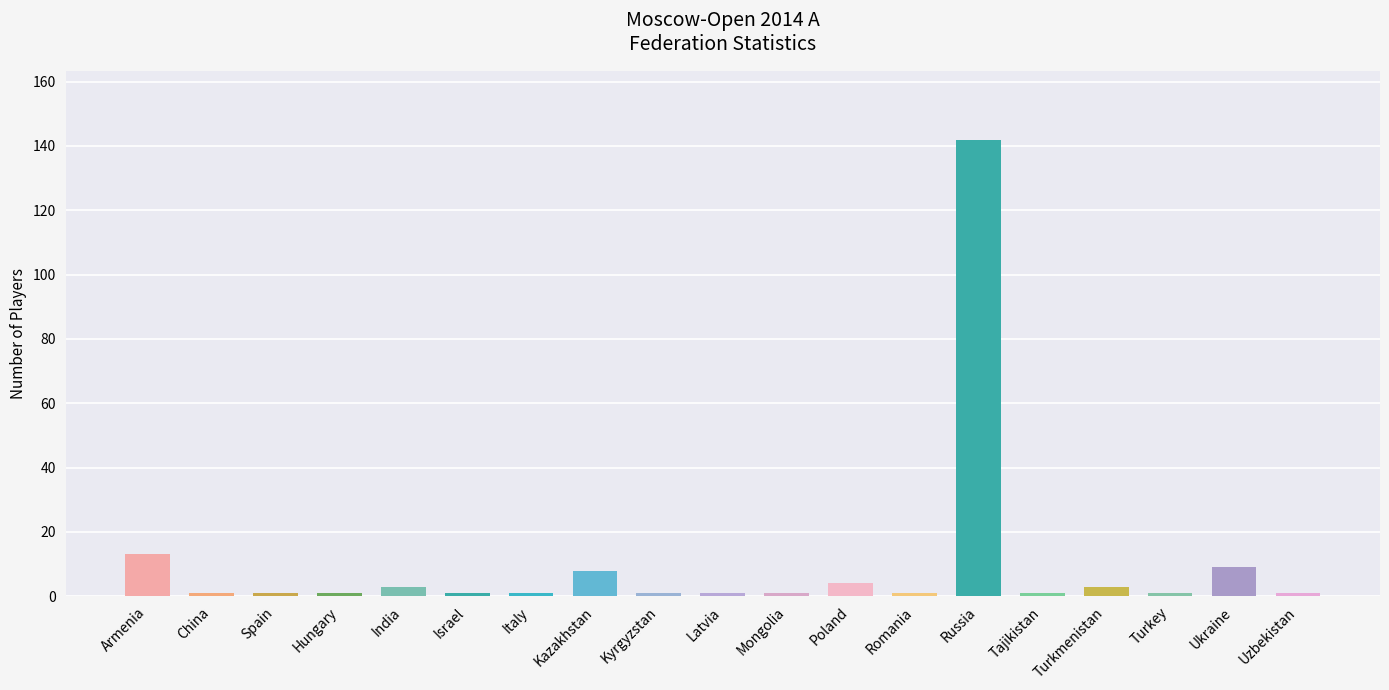

What is the approximate value at Romania?

1